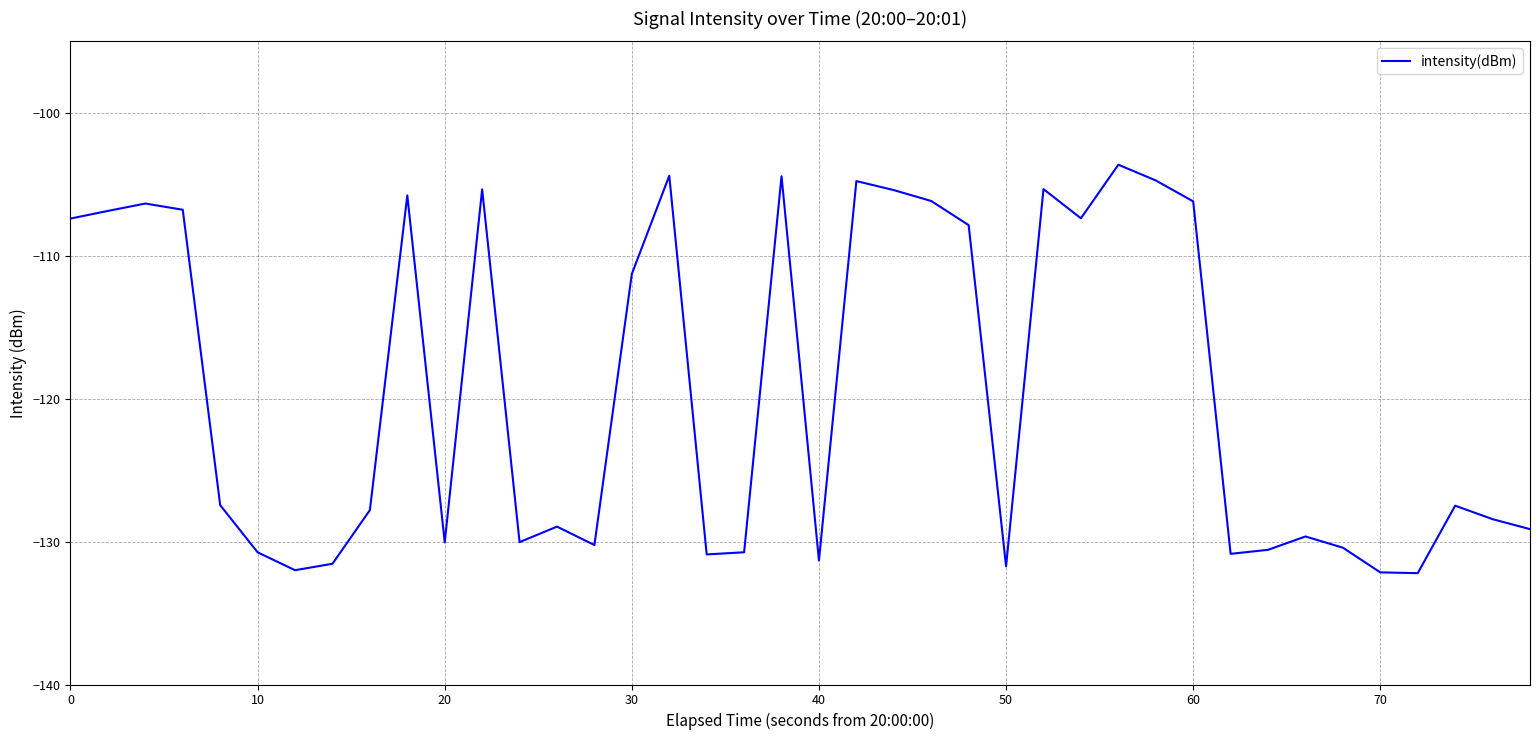

What is the maximum value shown in the chart?

-103.6